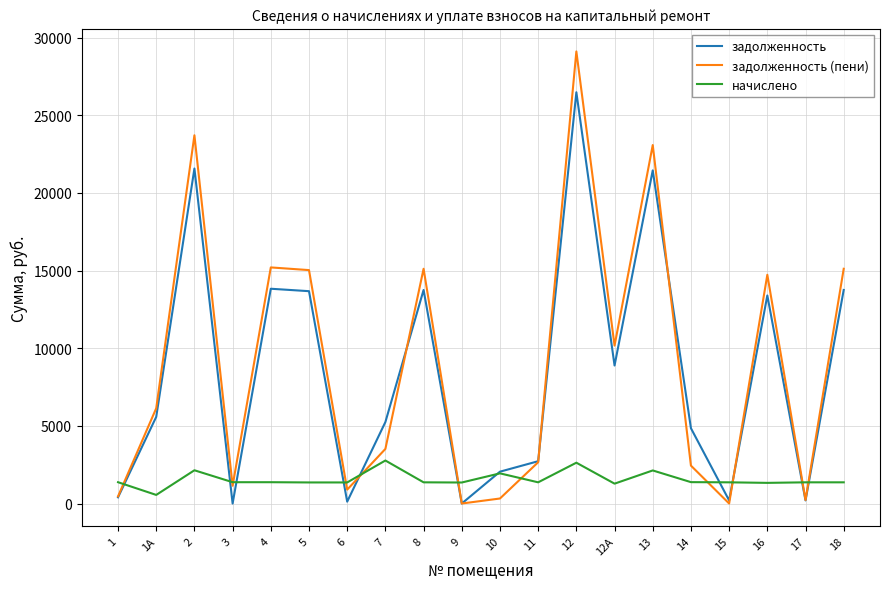

How many values in the задолженность series are below 5578?

10